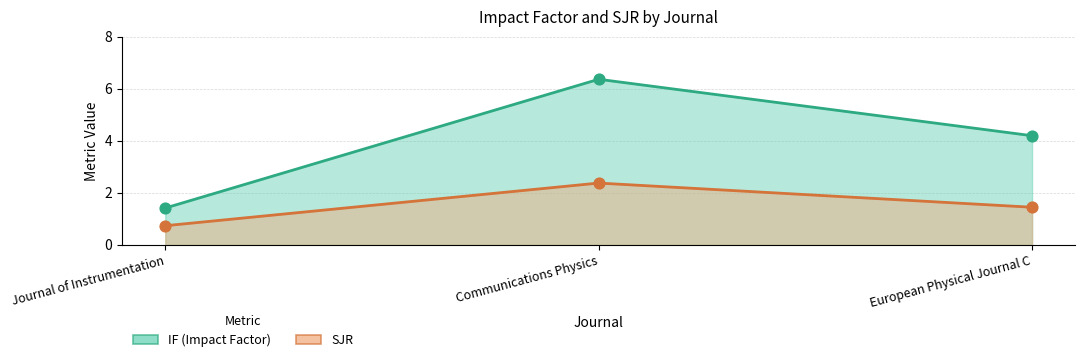

At how many categories does at least one series exceed 3?

2